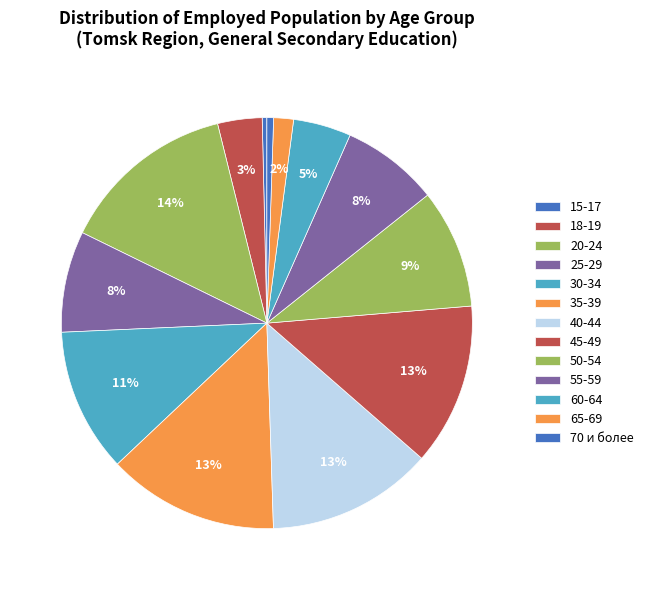

Is there any slice that represents more than half of the pie?

No